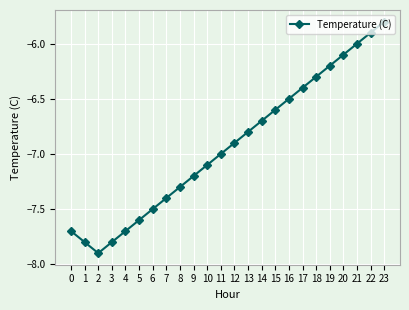

The chart shows a value of -10.6 at 17. True or false?

False